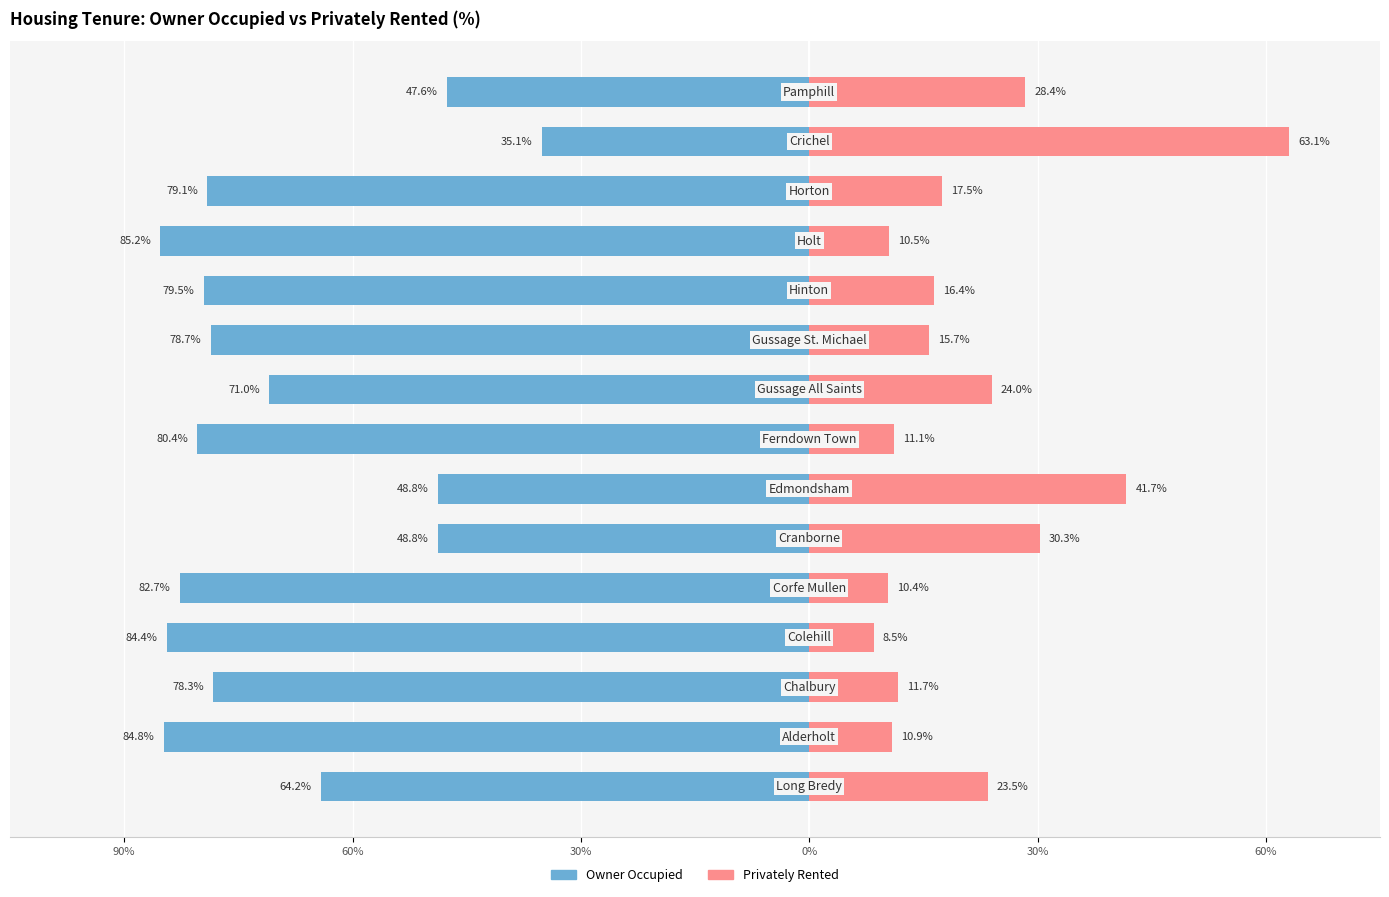

What is the difference between the maximum and minimum values in the Privately Rented series?

54.6